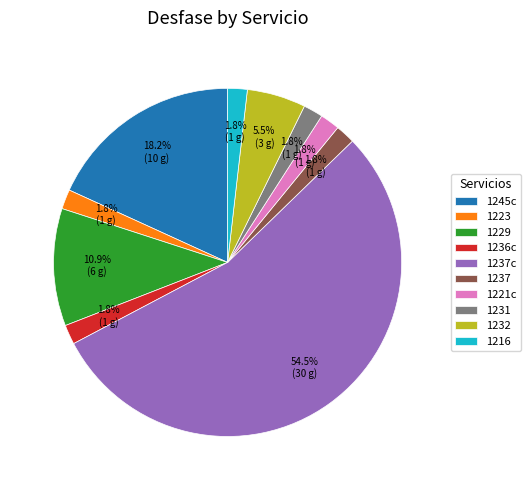

Between 1236c and 1229, which is larger?

1229